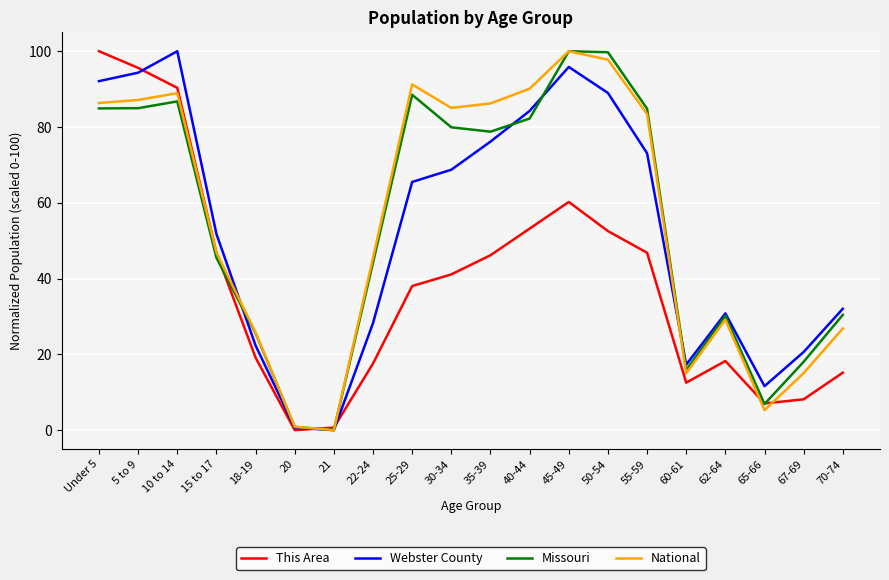

What is the difference between the Webster County values at 15 to 17 and 30-34?

17.0